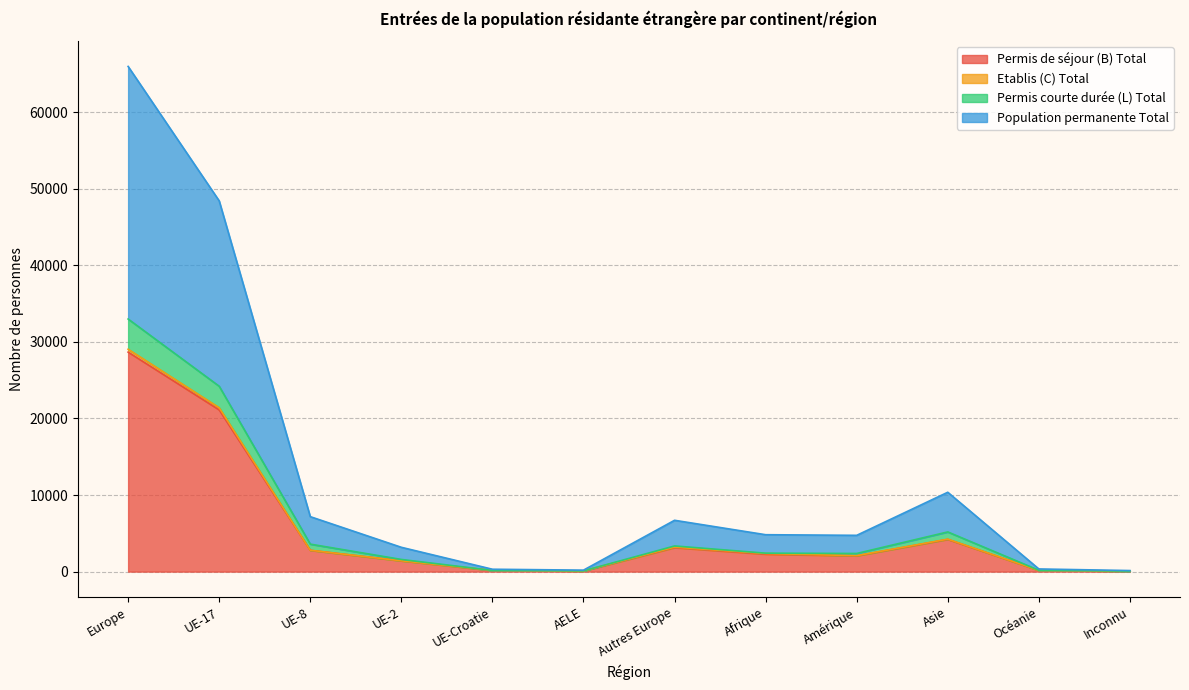

What is the total value across all series at Amérique?

4736